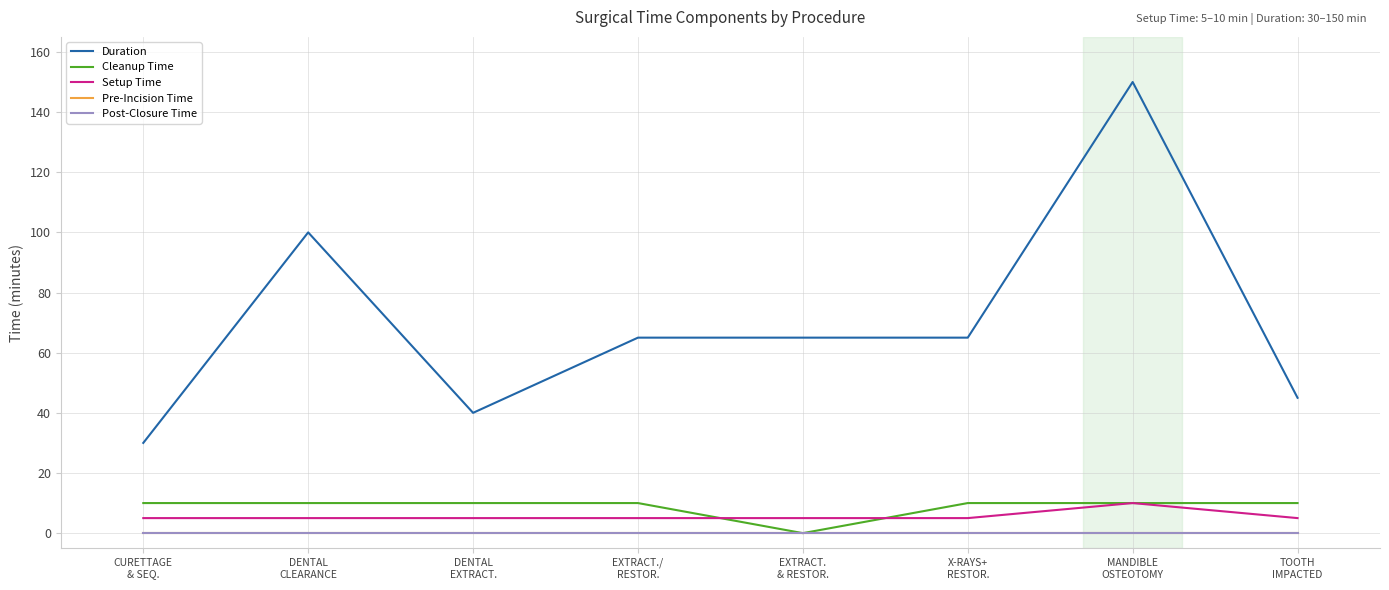

Which series has the largest total across all categories?

Duration